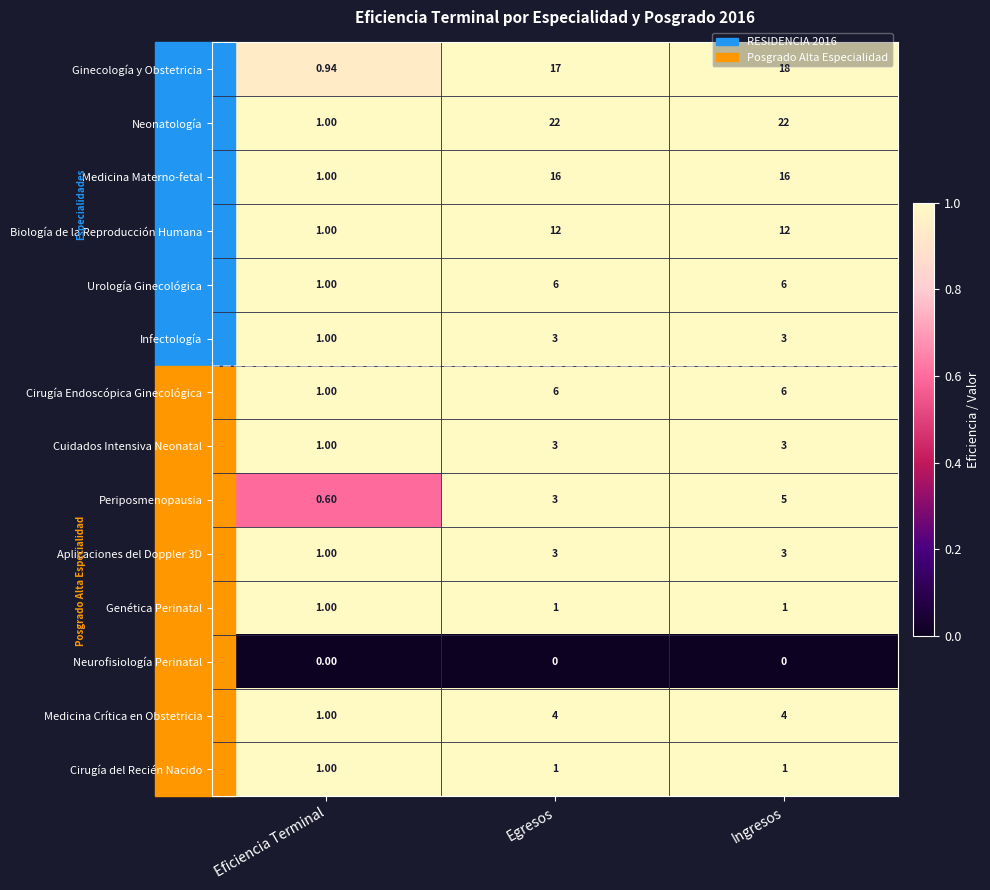

What is the total value across all series at Ingresos?

100.0